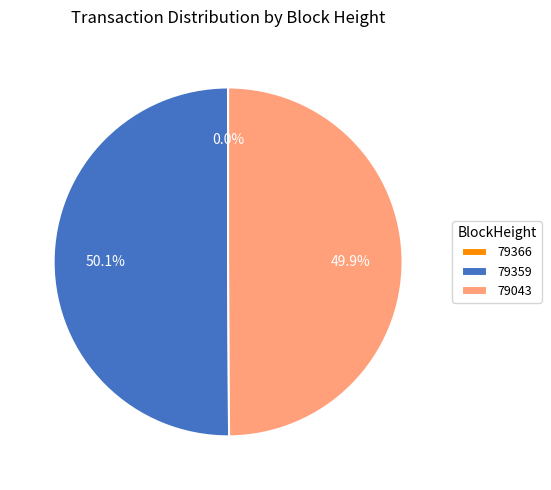

How much of the chart is everything except 79043?

50.1%